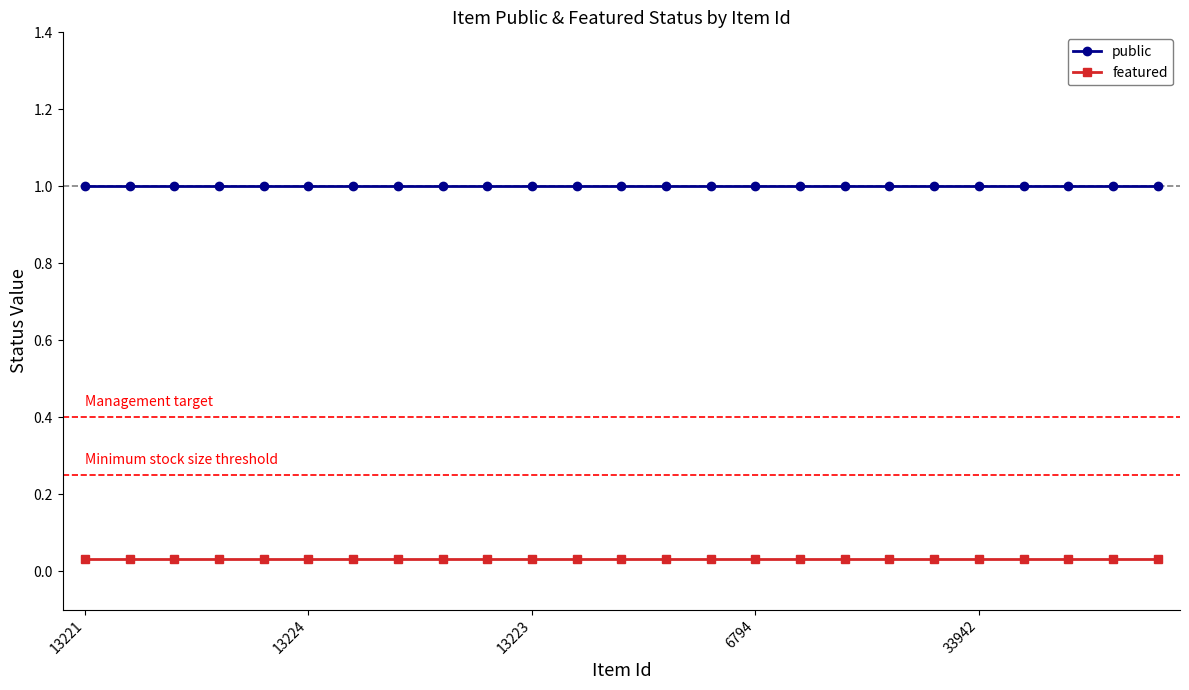

Rank the categories by public value from lowest to highest.

13221, 13224, 13223, 6794, 33942, 5, 6, 7, 8, 9, 10, 11, 12, 13, 14, 15, 16, 17, 18, 19, 20, 21, 22, 23, 24